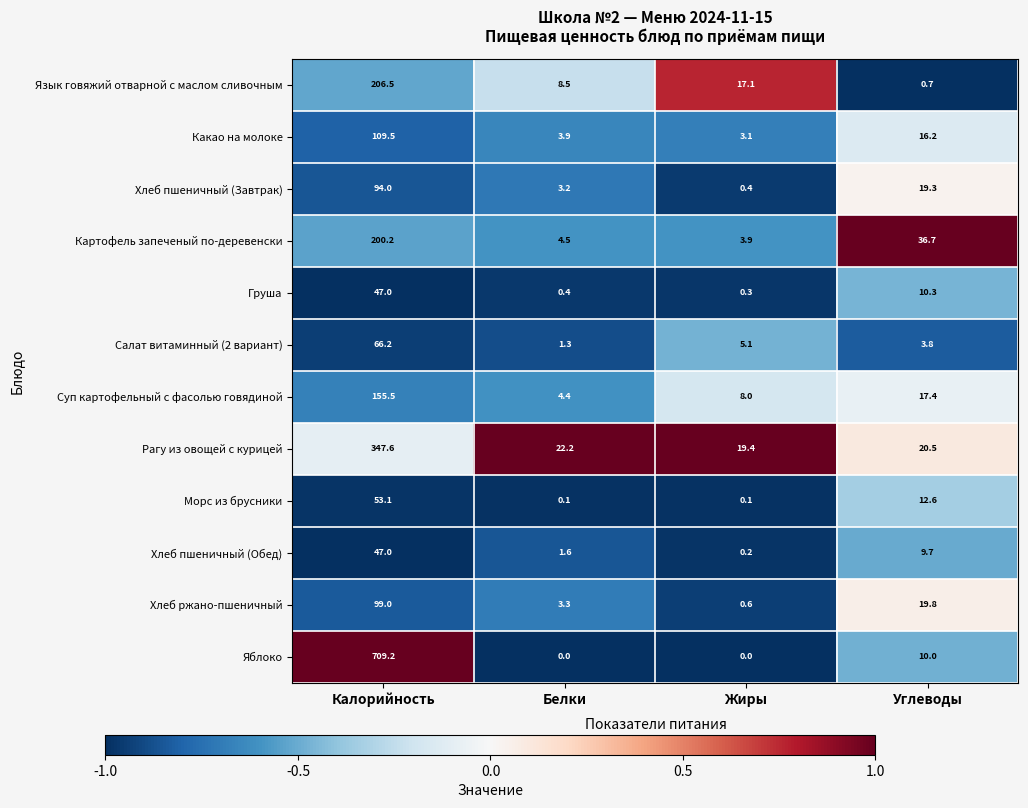

At which label is Язык говяжий отварной с маслом сливочным closest to 103?

Жиры